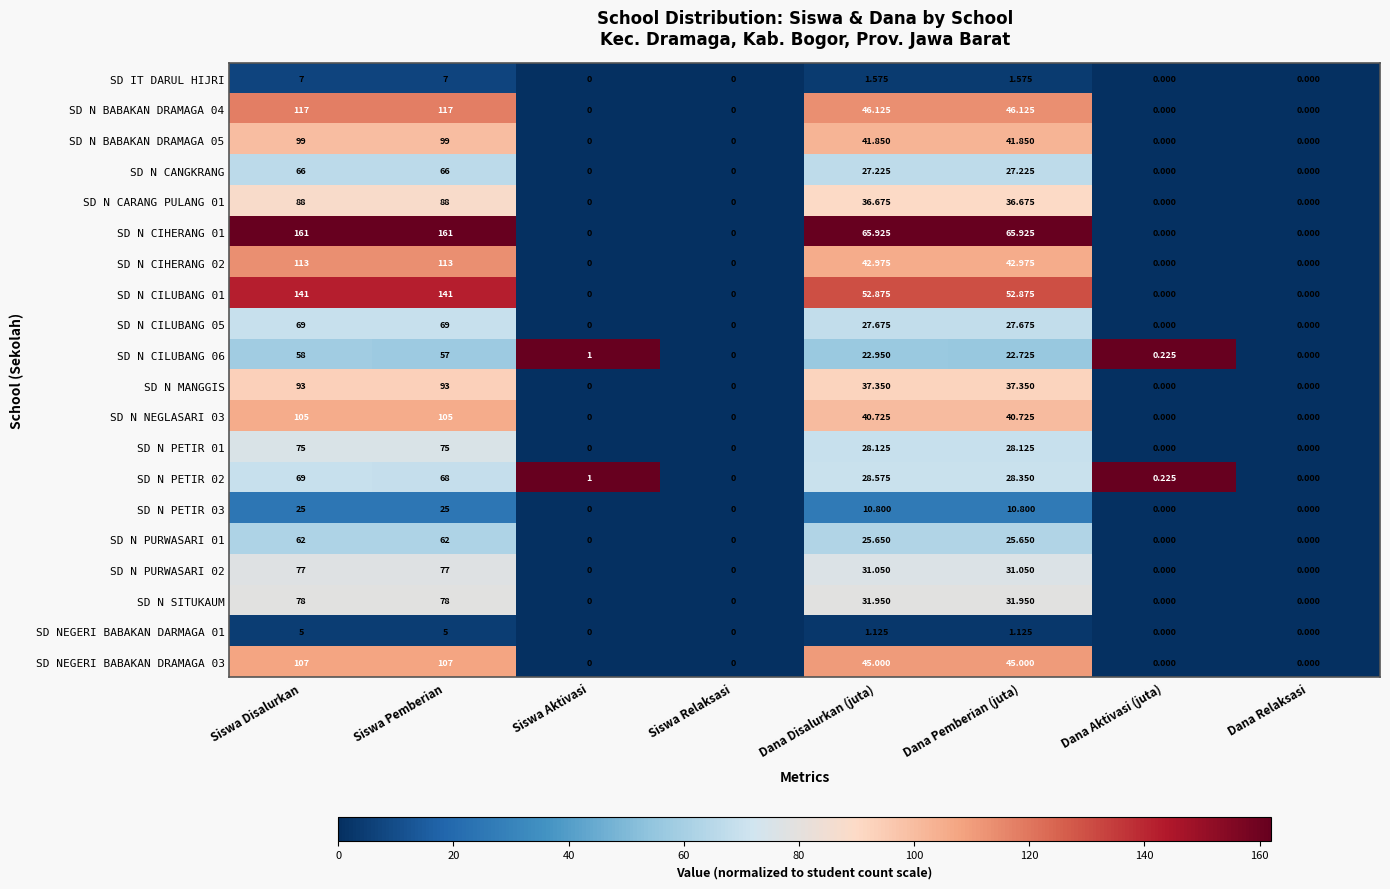

At which category is the sum across all series the highest?

Siswa Disalurkan